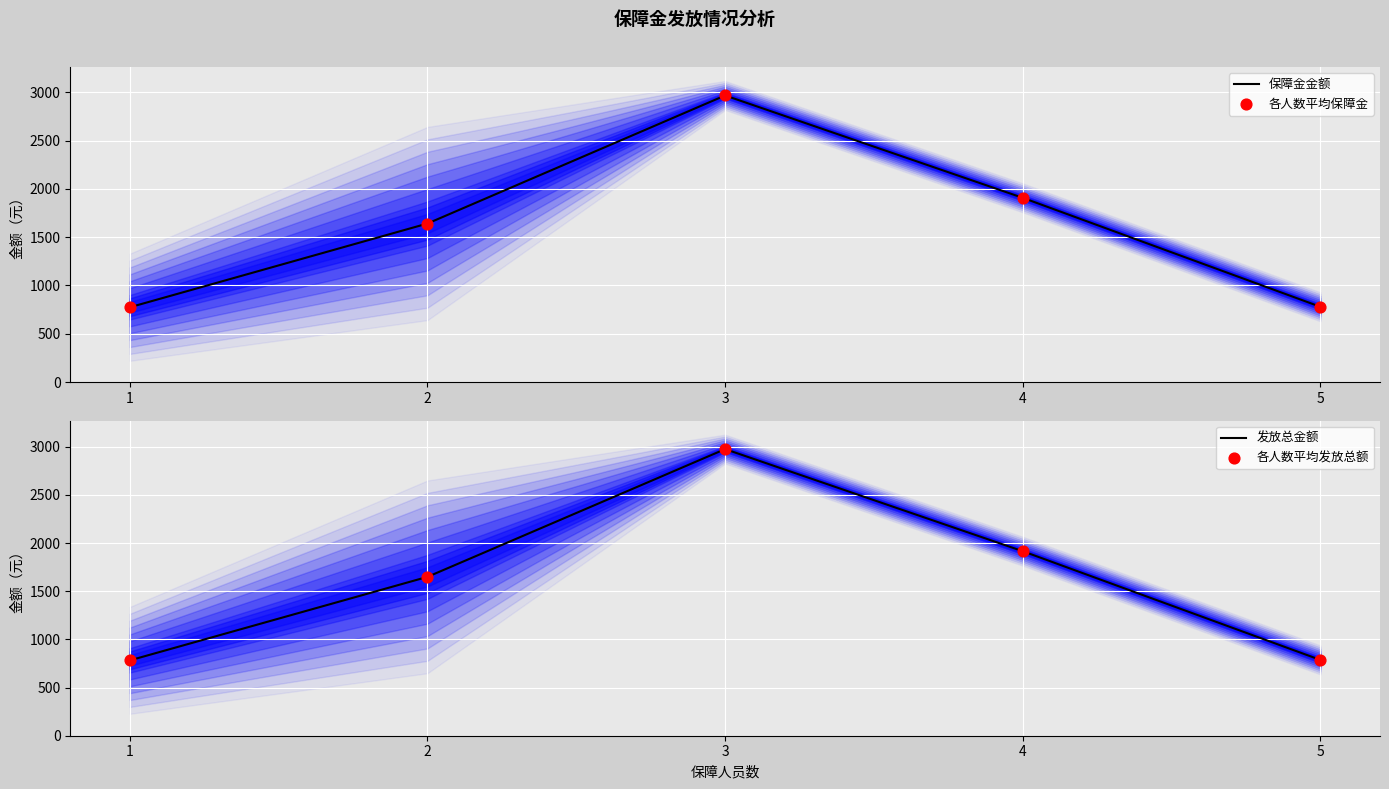

Is the value of 各人数平均发放总额 at 3 greater than the value of 各人数平均保障金 at 2?

Yes